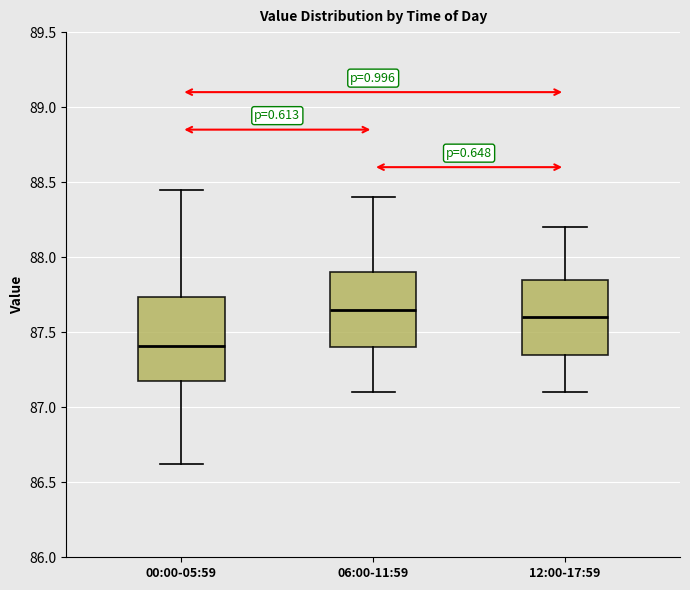

Which box is the tallest, from its lower edge to its upper edge?

00:00-05:59